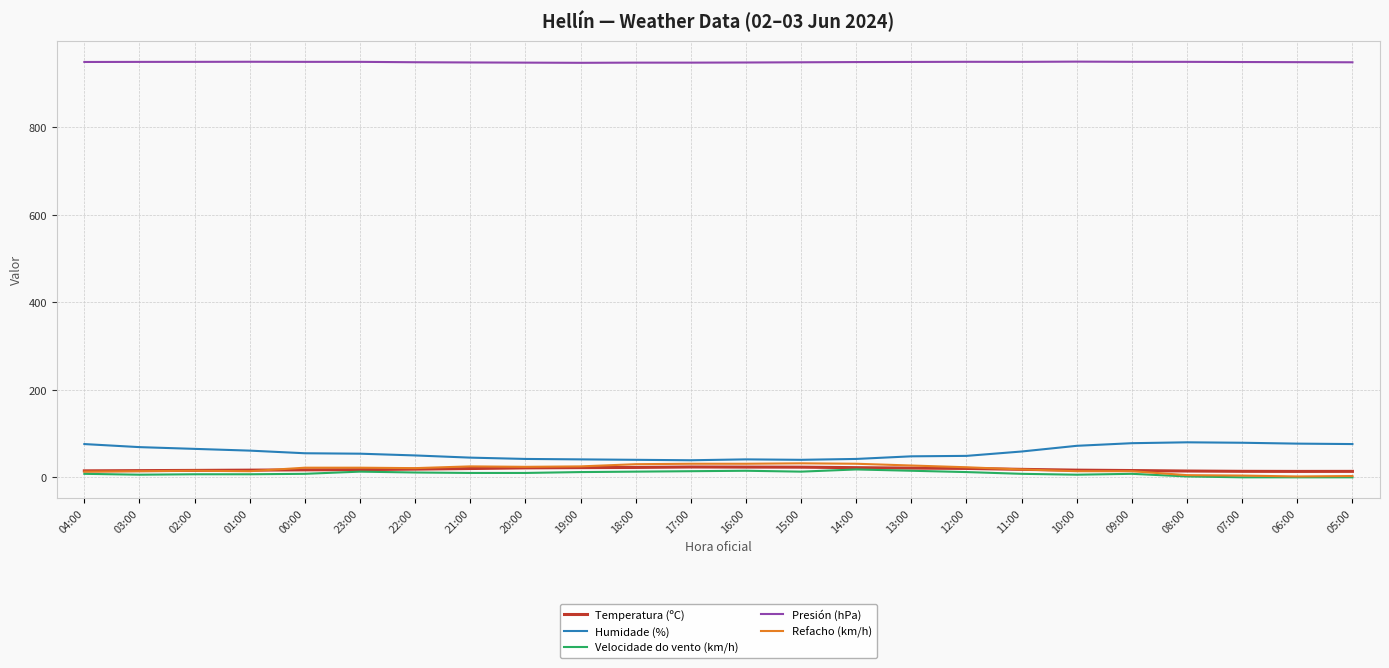

What is the highest value of the Humidade (%) series?

80.0